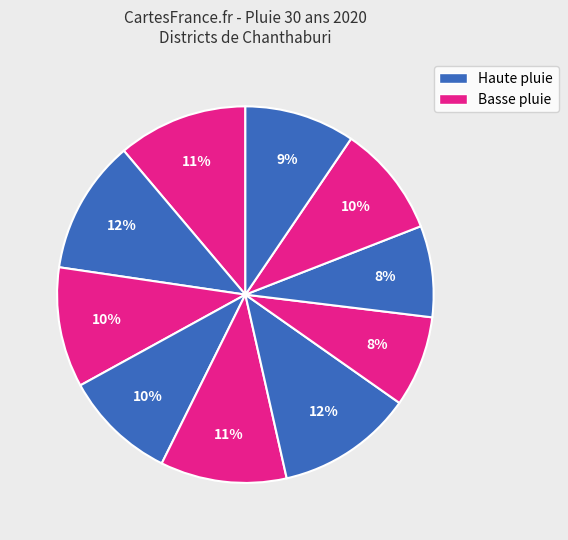

Combined, do แหลมสิงห์ and ท่าใหม่ account for over 50%?

No